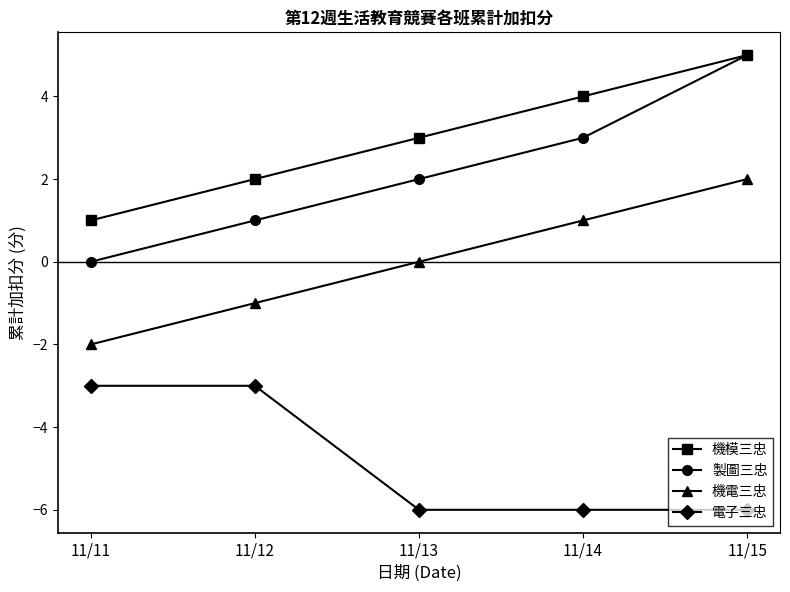

At 11/11, list the series in order from largest to smallest.

機模三忠, 製圖三忠, 機電三忠, 電子三忠